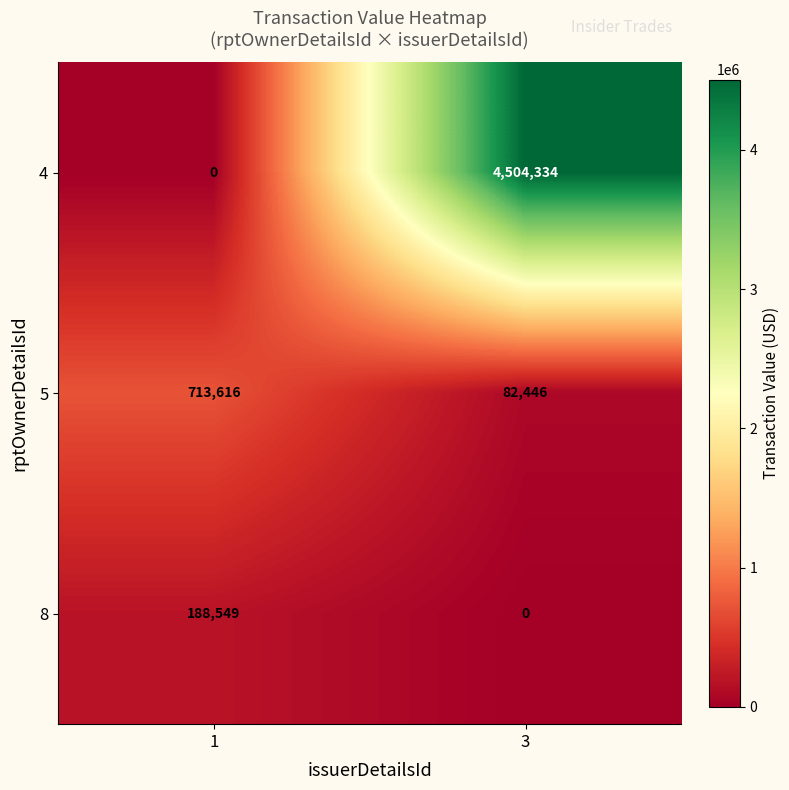

True or false: 4 has a value of 0 at 1.

True